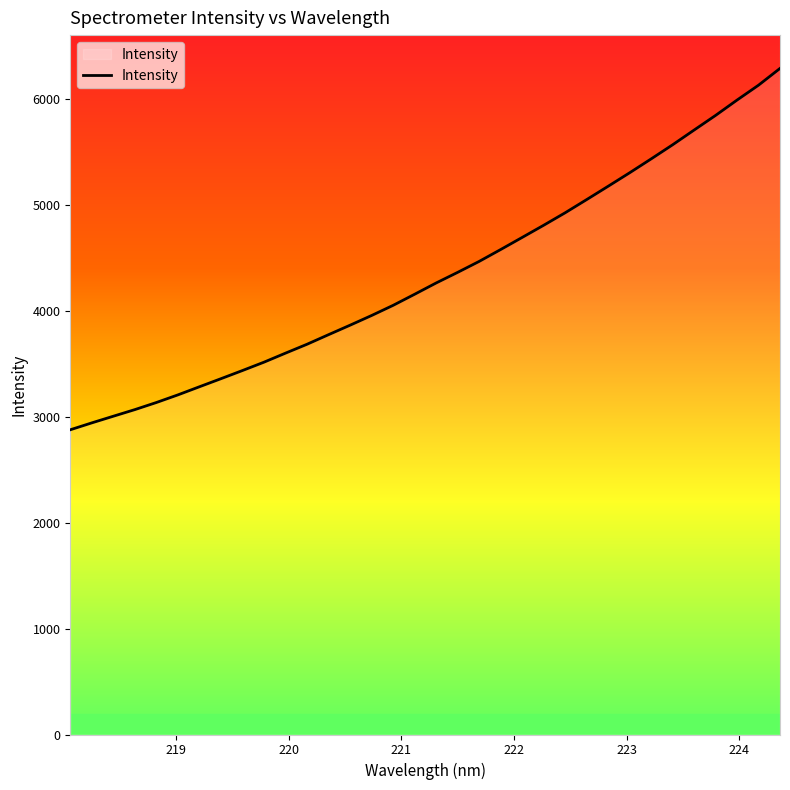

What is the minimum value shown in the chart?

2878.0